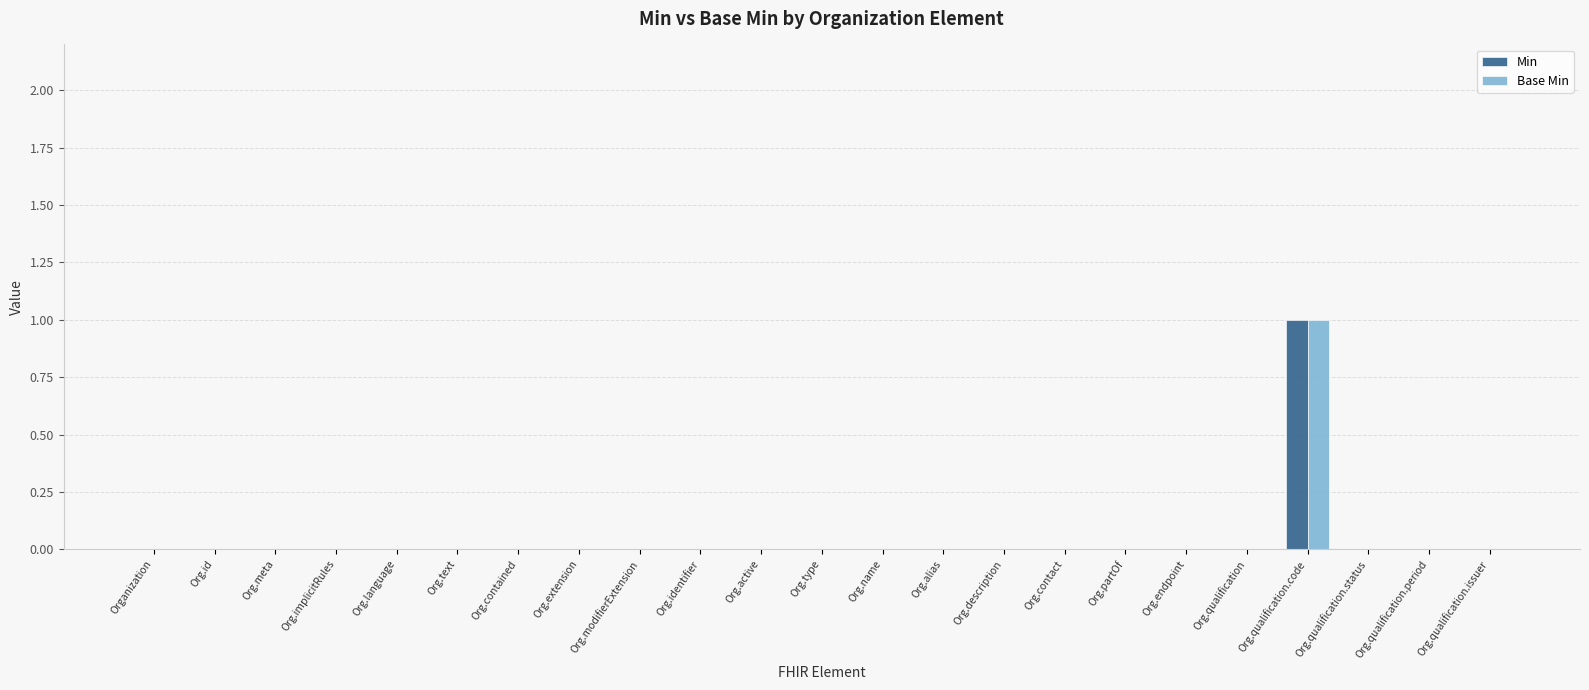

At which label does Min reach its peak?

Org.qualification.code